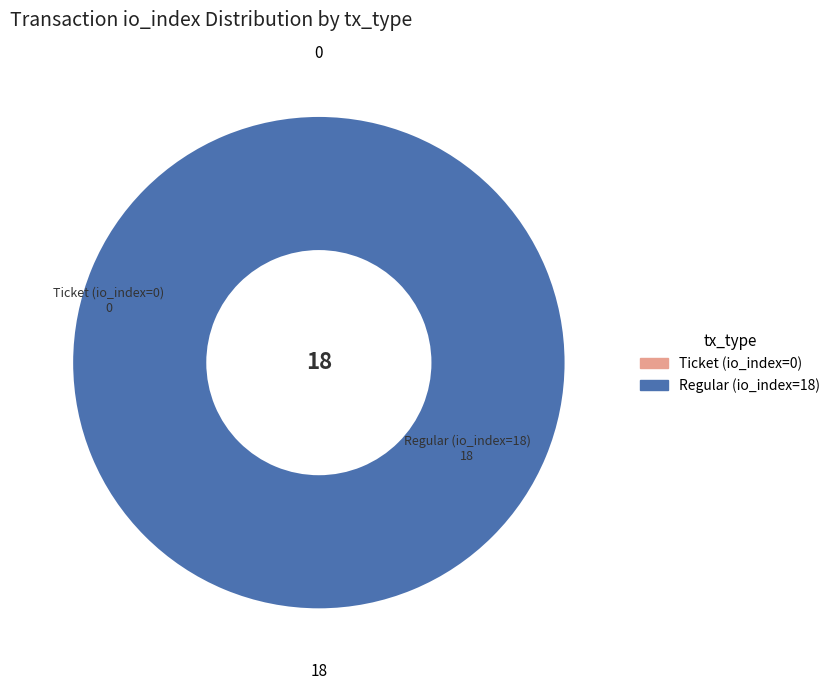

Combined, do Ticket (io_index=0) and Regular (io_index=18) account for over 50%?

Yes